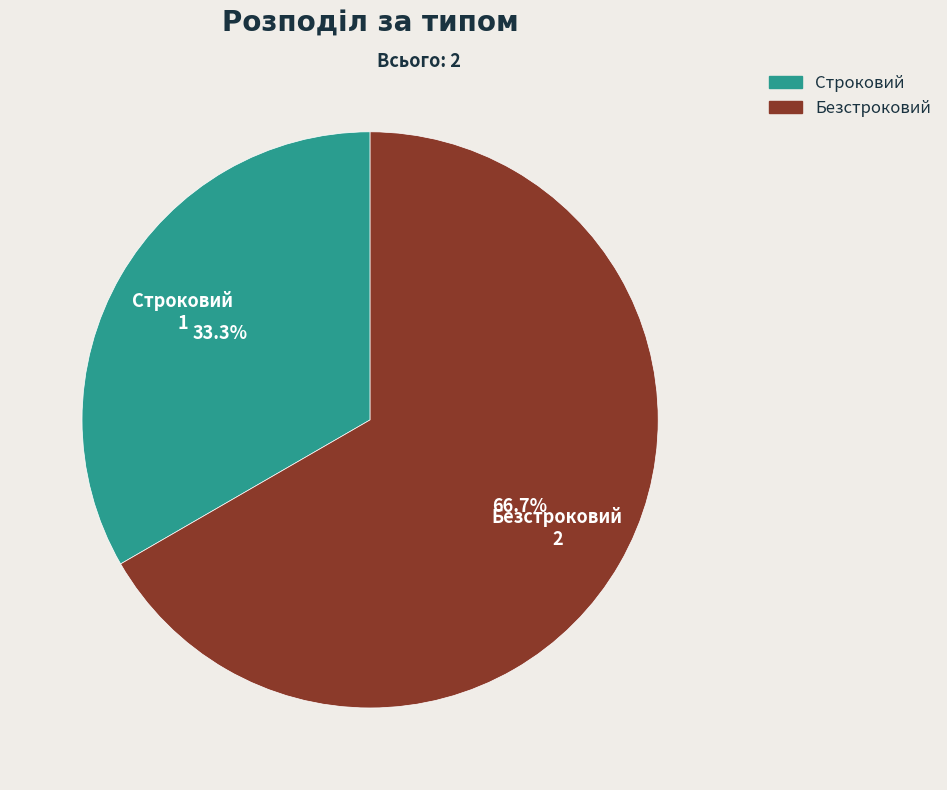

To the nearest percent, what is the average slice percentage?

50%